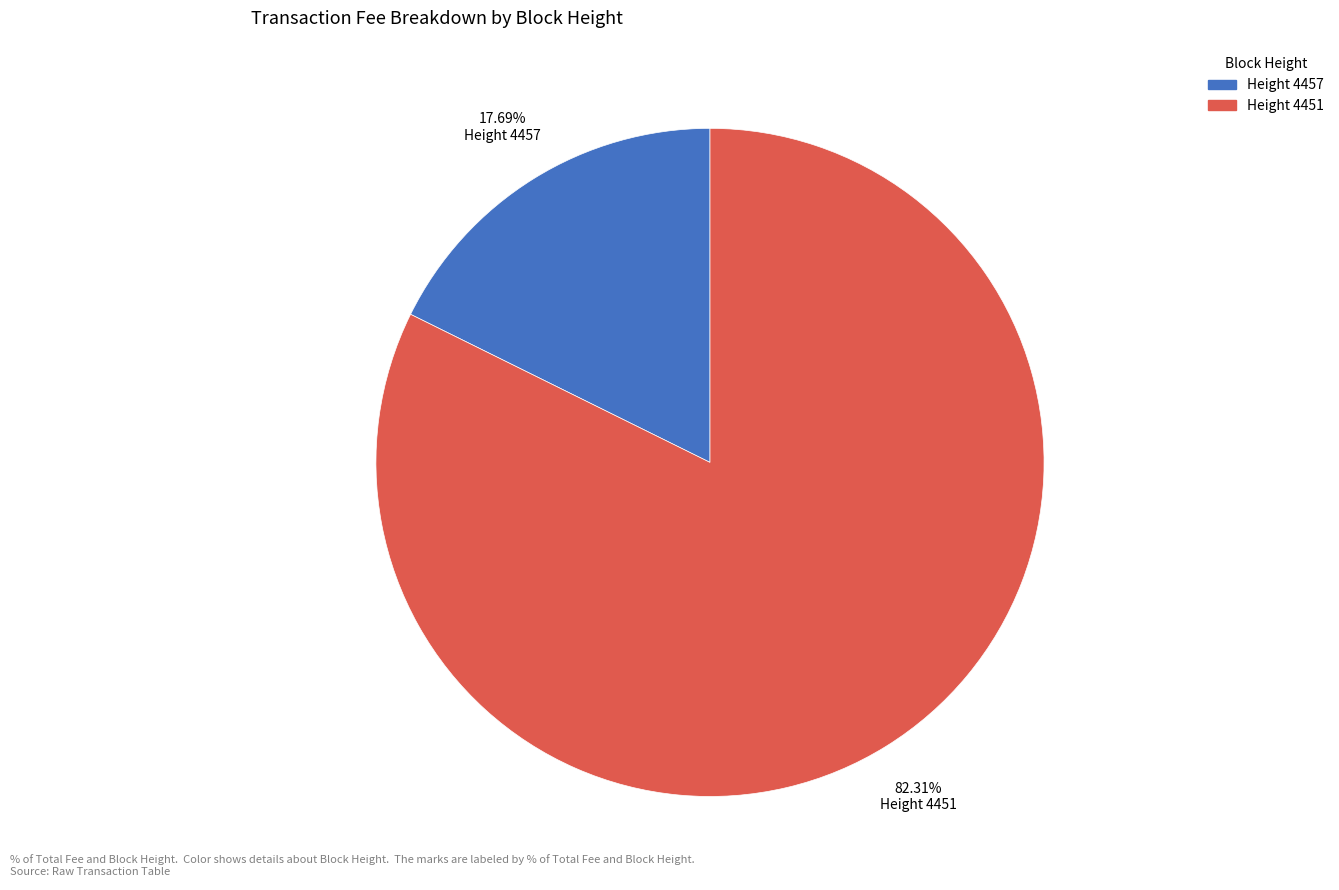

Is there a majority slice in this chart?

Yes